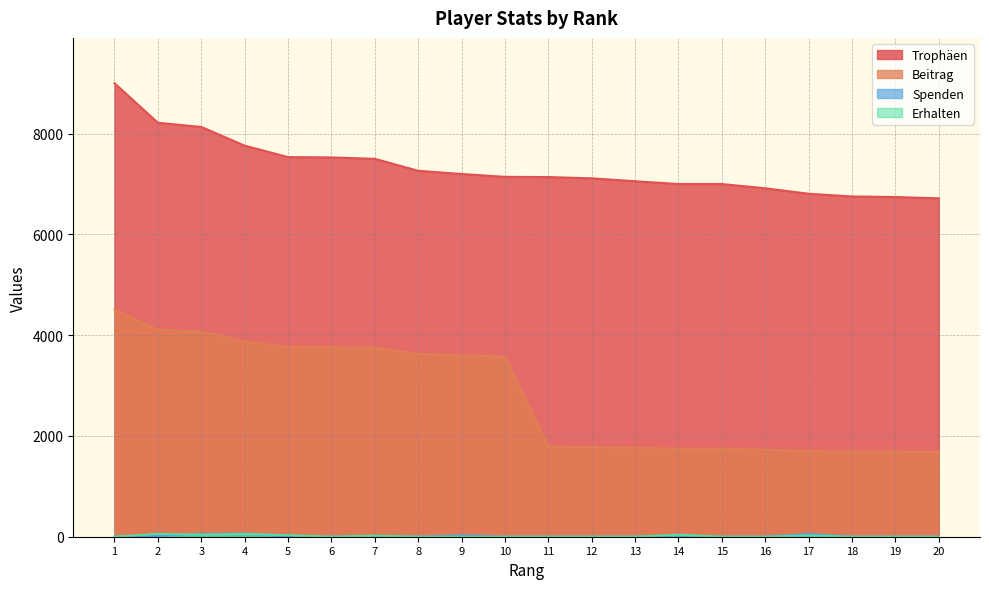

At 2, list the series in order from largest to smallest.

Trophäen, Beitrag, Erhalten, Spenden